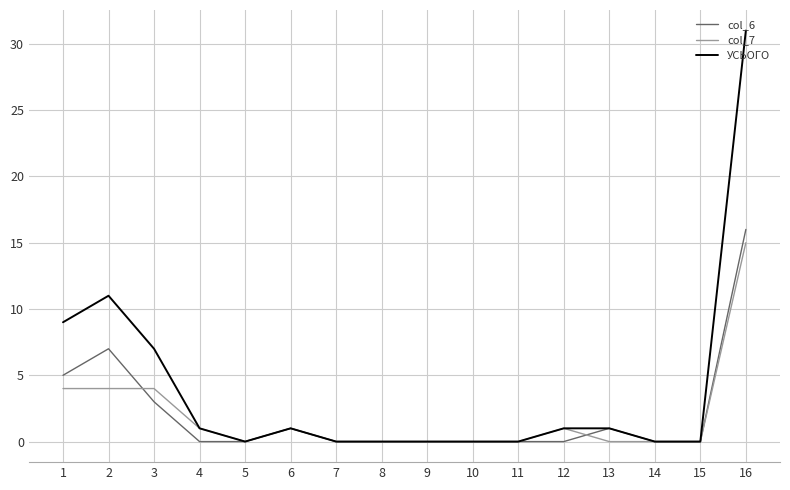

Which series has the widest spread of values?

УСЬОГО